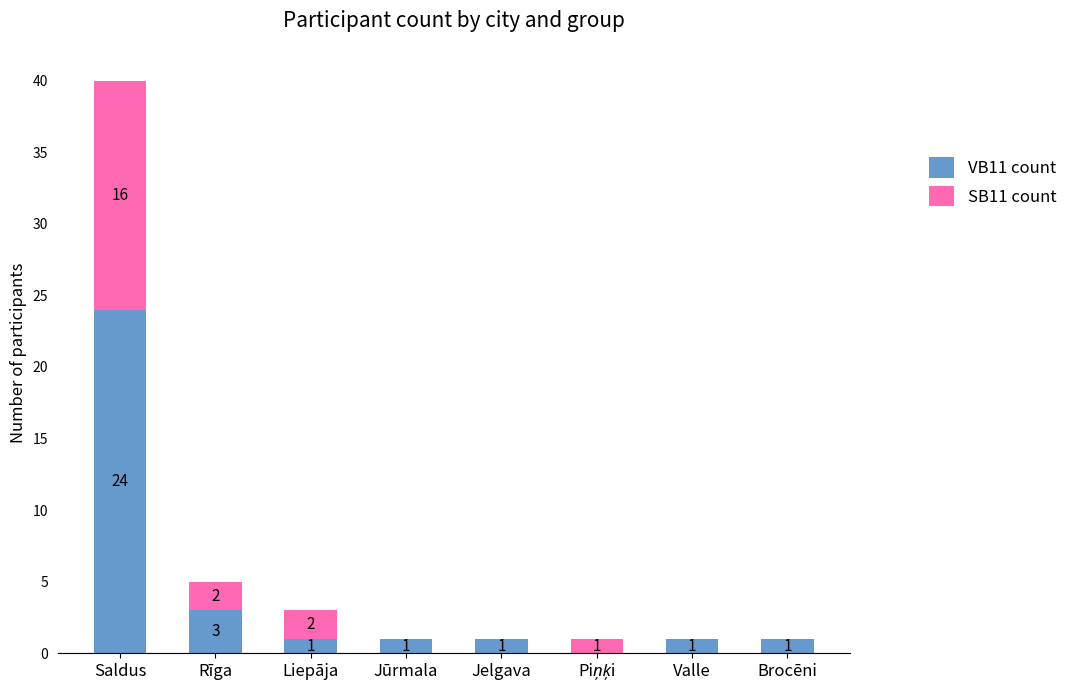

At which label does VB11 count first exceed 1?

Saldus